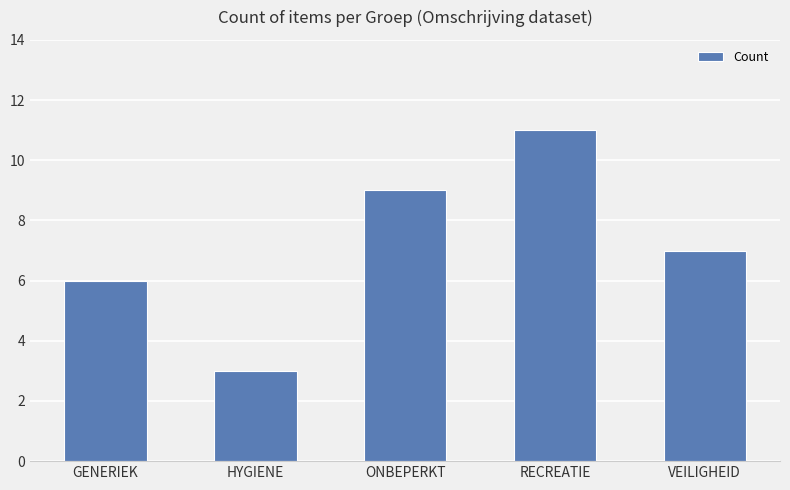

What is the label of the 4th bar from the right?

HYGIENE